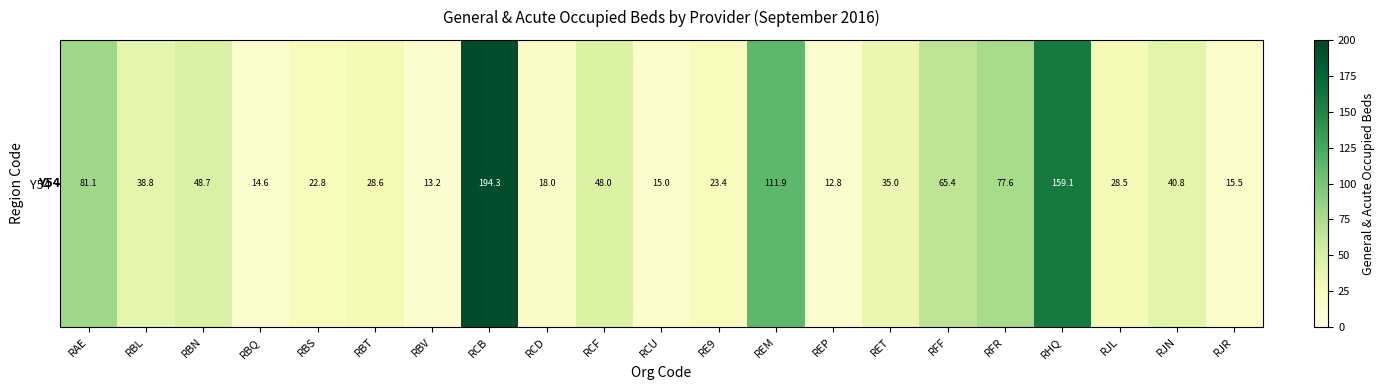

The value at RBL is 38.8. True or false?

True